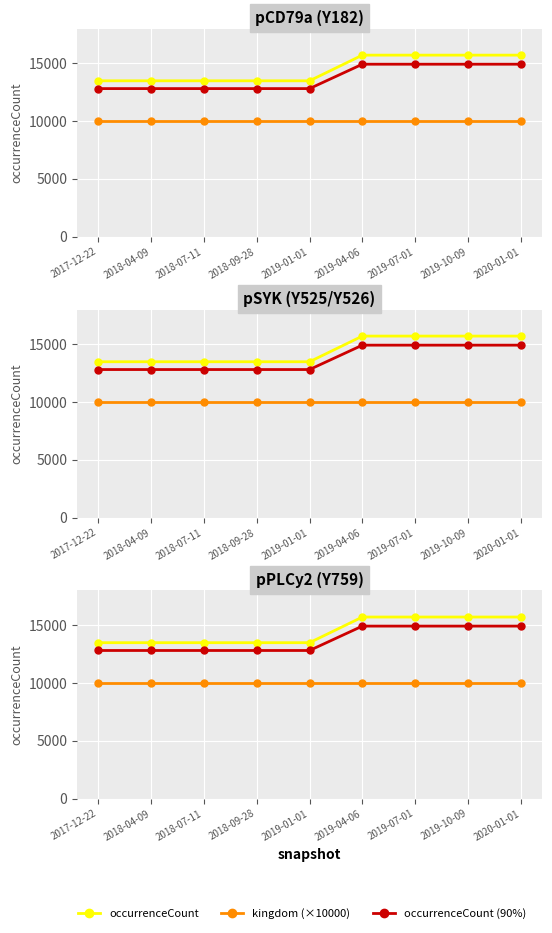

How many data points does each series have?

9